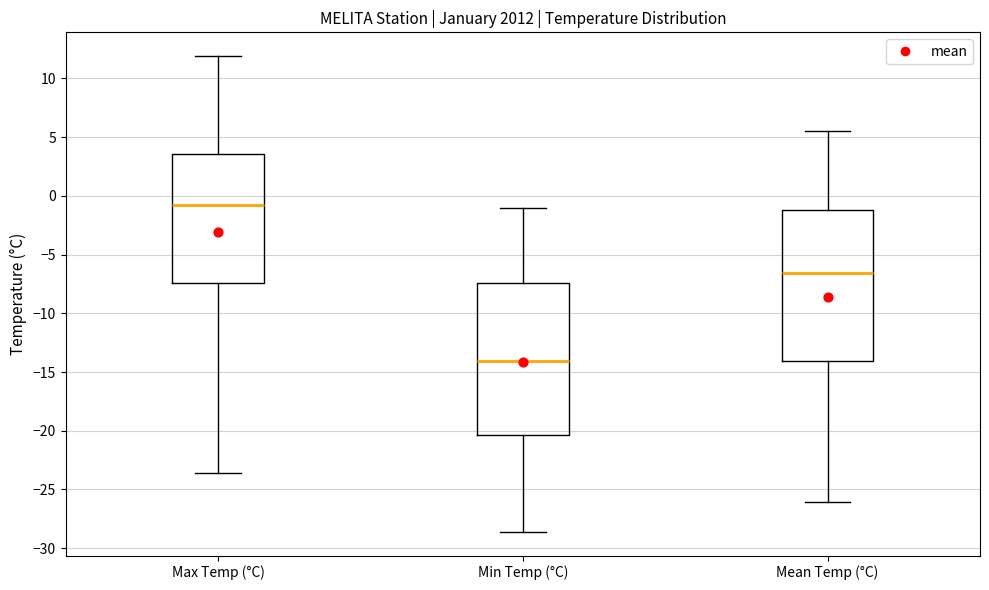

Where does the lower whisker of the box for Max Temp (°C) end on the y-axis? The values are not printed on the chart, so give them approximately, as read against the axis.

-23.5